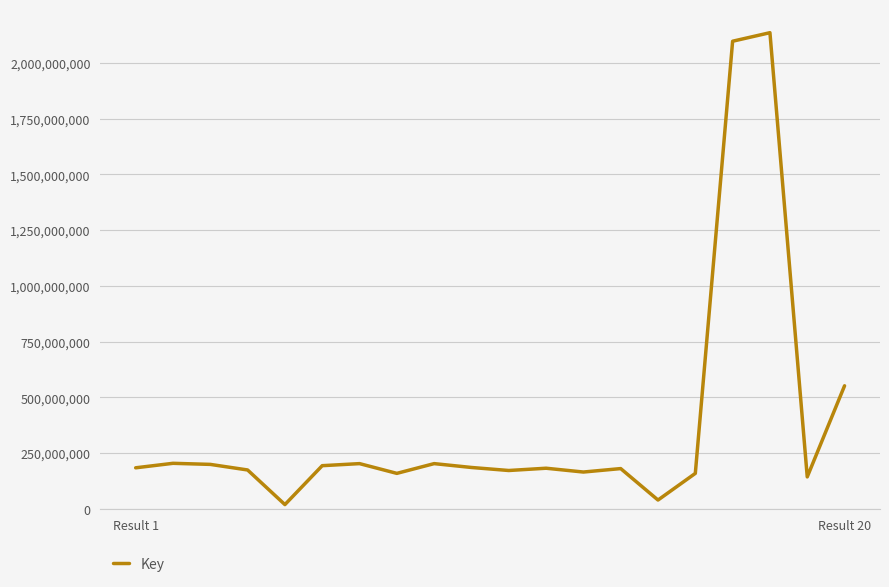

What is the difference between the second highest and minimum values?

2077280232